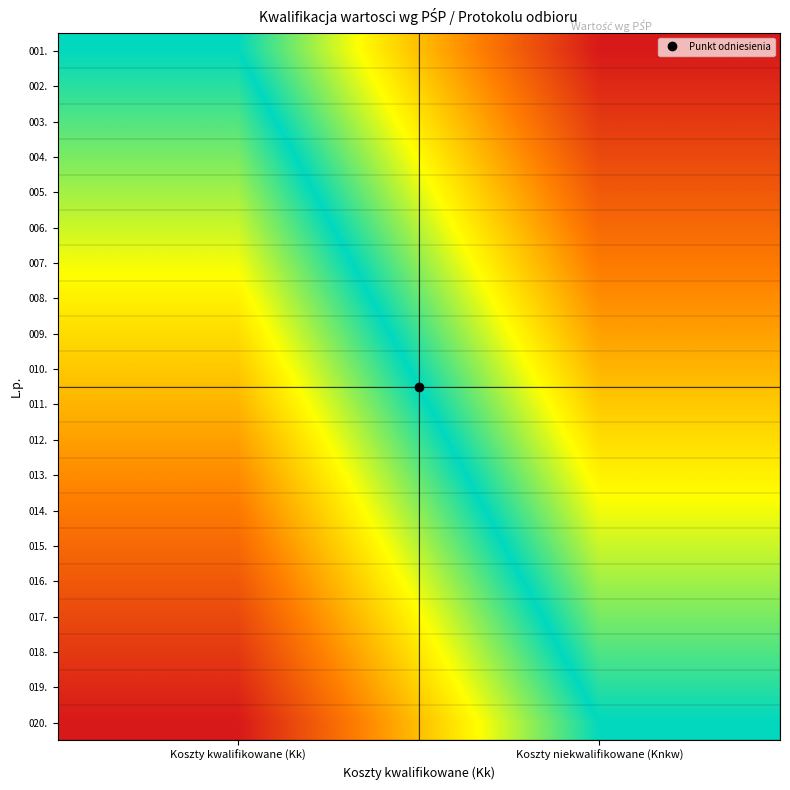

Which label corresponds to the largest value in the chart?

Koszty kwalifikowane (Kk)